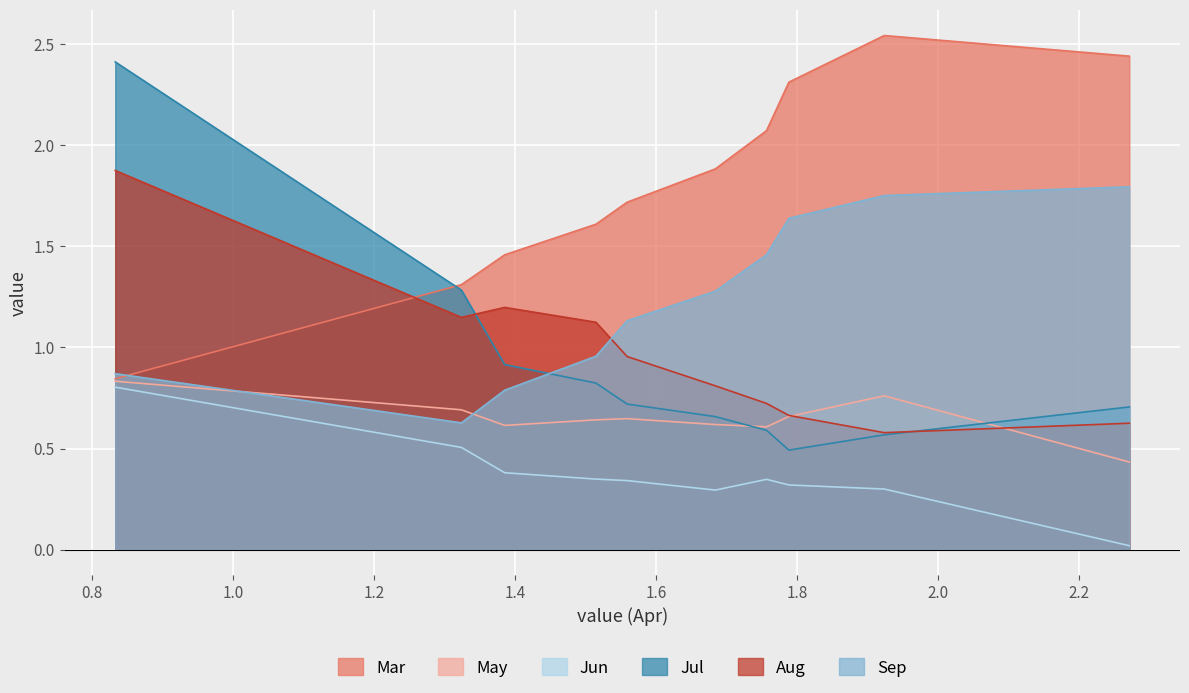

The Mar series shows 0.8 at pct05. True or false?

True